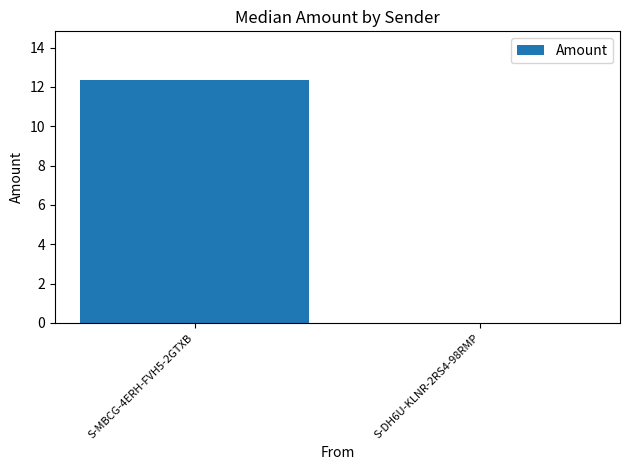

At which category does the chart reach its peak across all series?

S-MBCG-4ERH-FVH5-2GTXB